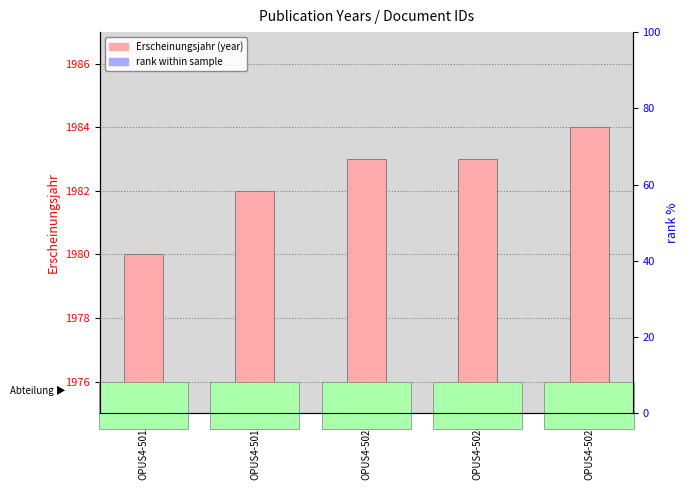

List the series in order of their peak value, highest first.

Erscheinungsjahr (year), rank within sample